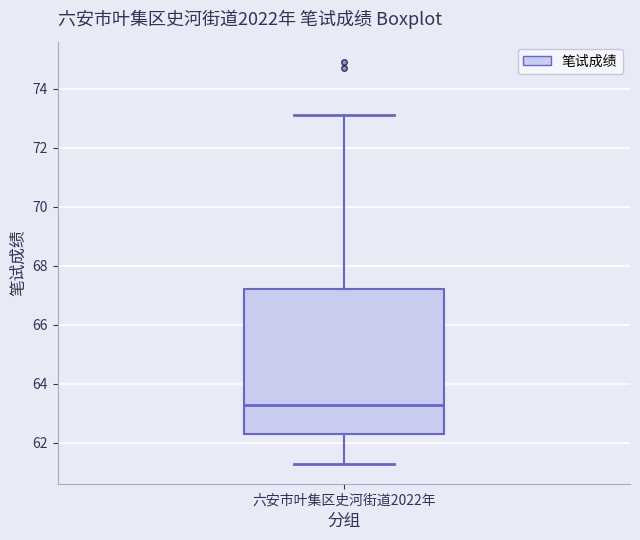

Read this box plot against the y-axis: the position of the median line, the range covered by the box, and the ends of both whiskers. The values are not printed on the chart, so give them approximately, as read against the axis.

median 63.4, box 62.4 to 67.2, whiskers 61.4 to 73.2